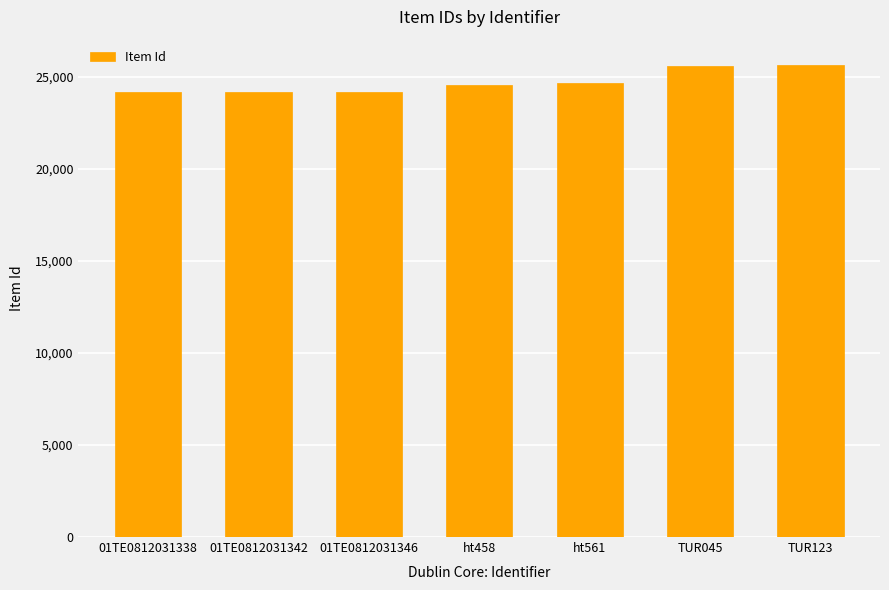

What is the change in value from ht458 to TUR123?

+1075